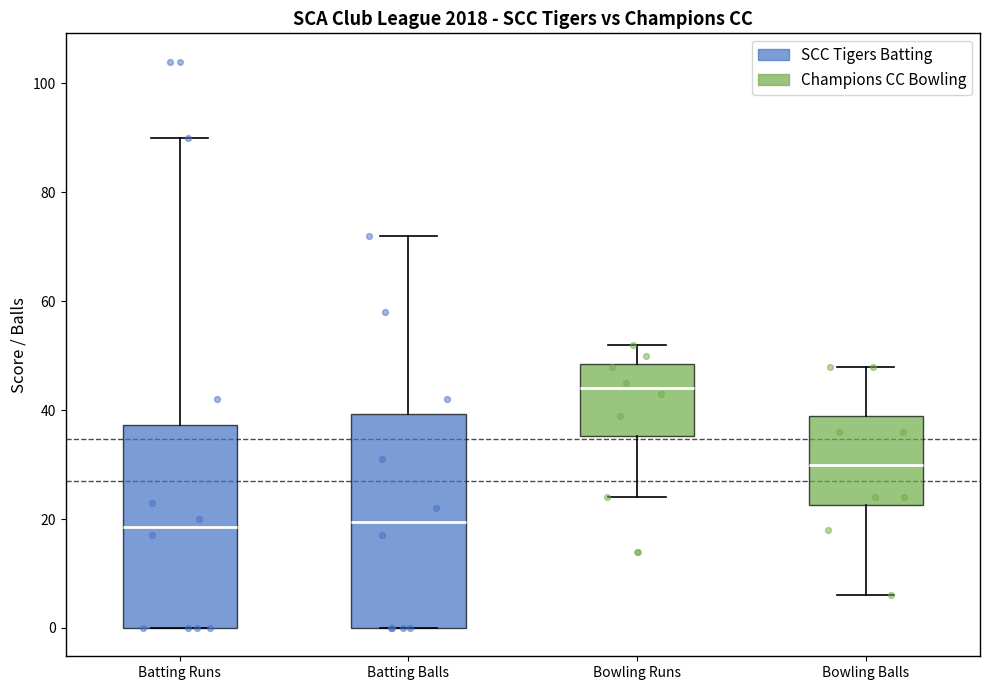

Reading left to right, read every box against the y-axis: the position of its median line, the range the box covers, and the ends of its whiskers. The values are not printed on the chart, so give them approximately, as read against the axis.

Batting Runs: median 18, box 0 to 38, whiskers 0 to 90
Batting Balls: median 20, box 0 to 40, whiskers 0 to 72
Bowling Runs: median 44, box 36 to 48, whiskers 24 to 52
Bowling Balls: median 30, box 22 to 40, whiskers 6 to 48